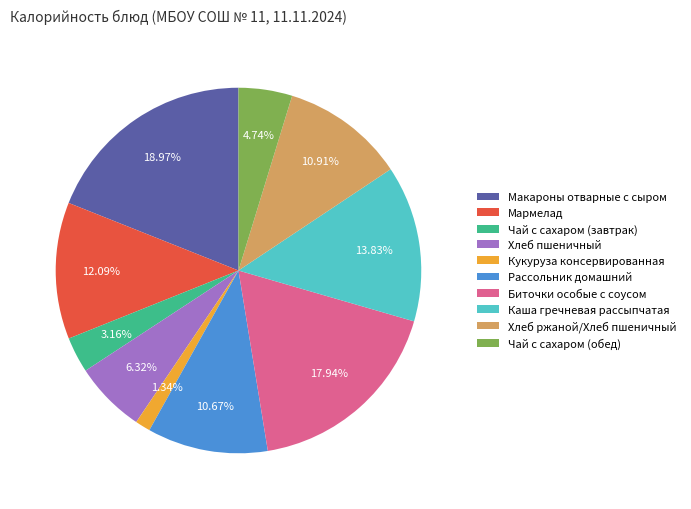

Which slice is the largest?

Макароны отварные с сыром